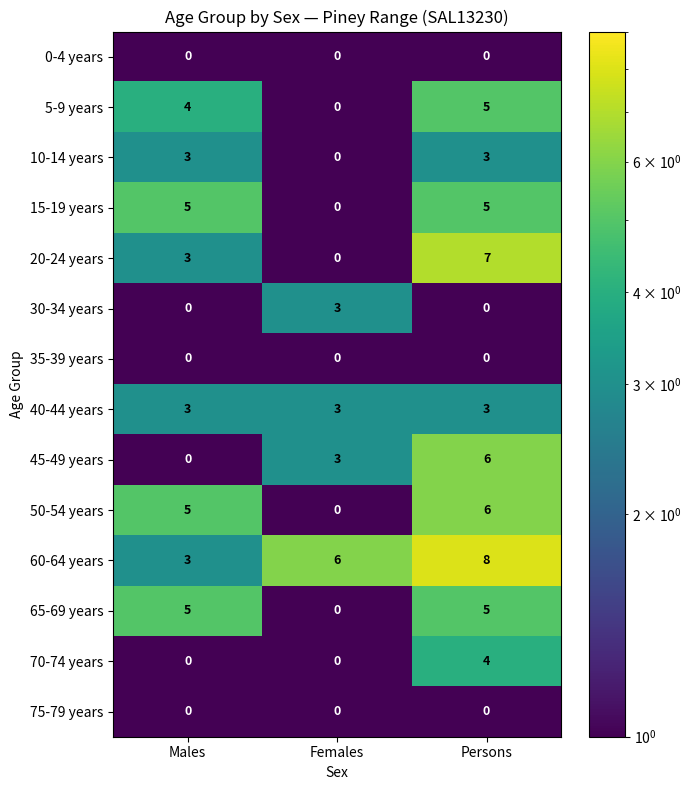

The 45-49 years series shows 4 at Persons. True or false?

False